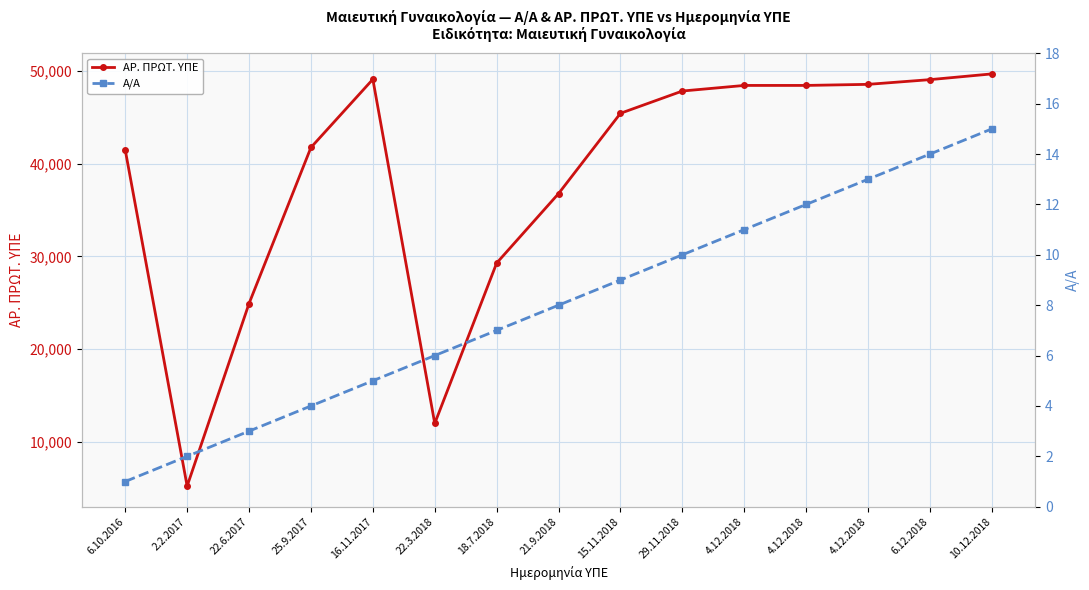

What is the sum of the ΑΡ. ΠΡΩΤ. ΥΠΕ values at 16.11.2017 and 4.12.2018?

97706